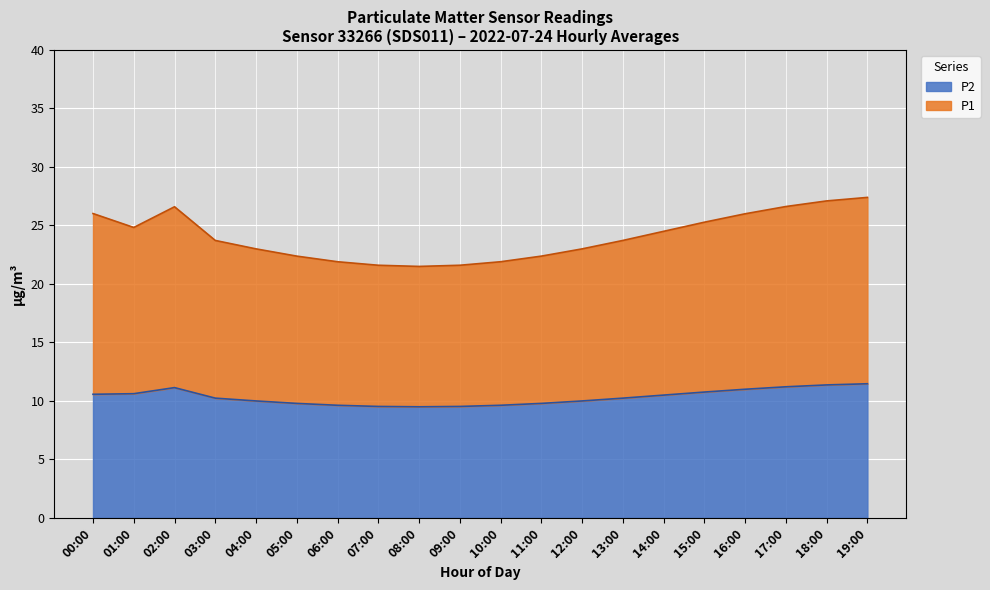

Is the value of P2 at 05:00 greater than the value of P1 at 12:00?

No